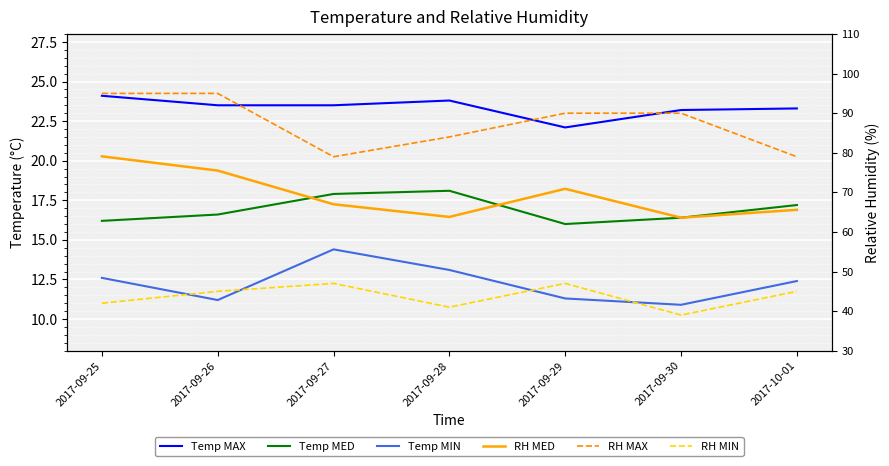

The RH MIN series shows 16.0 at 2017-09-28. True or false?

False